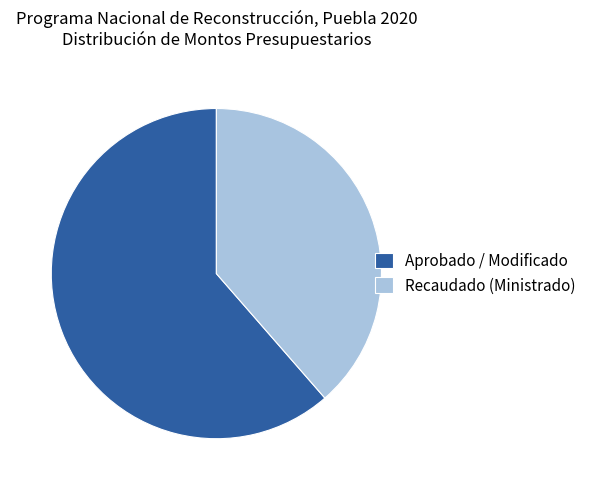

How many slices are in this pie chart?

2